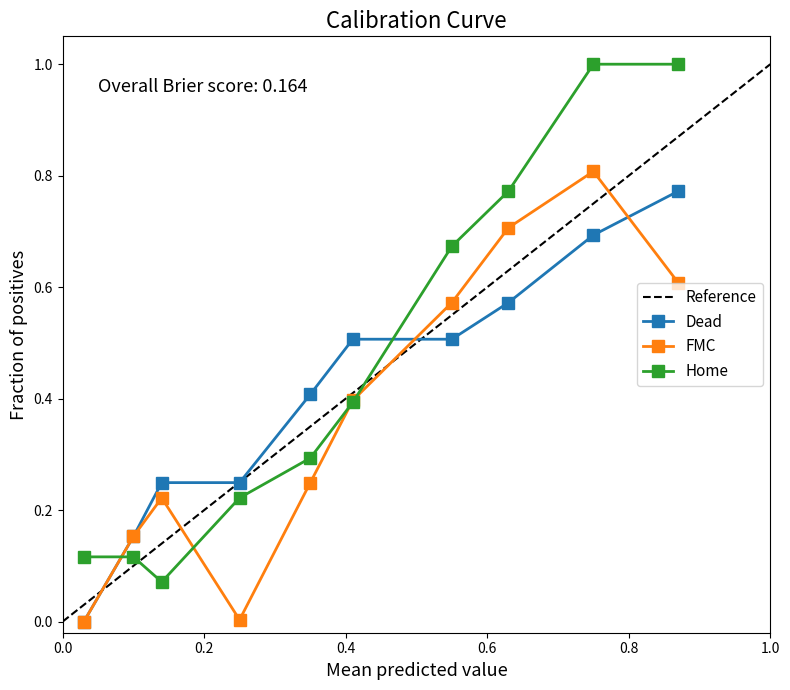

How many distinct data groups are displayed?

3